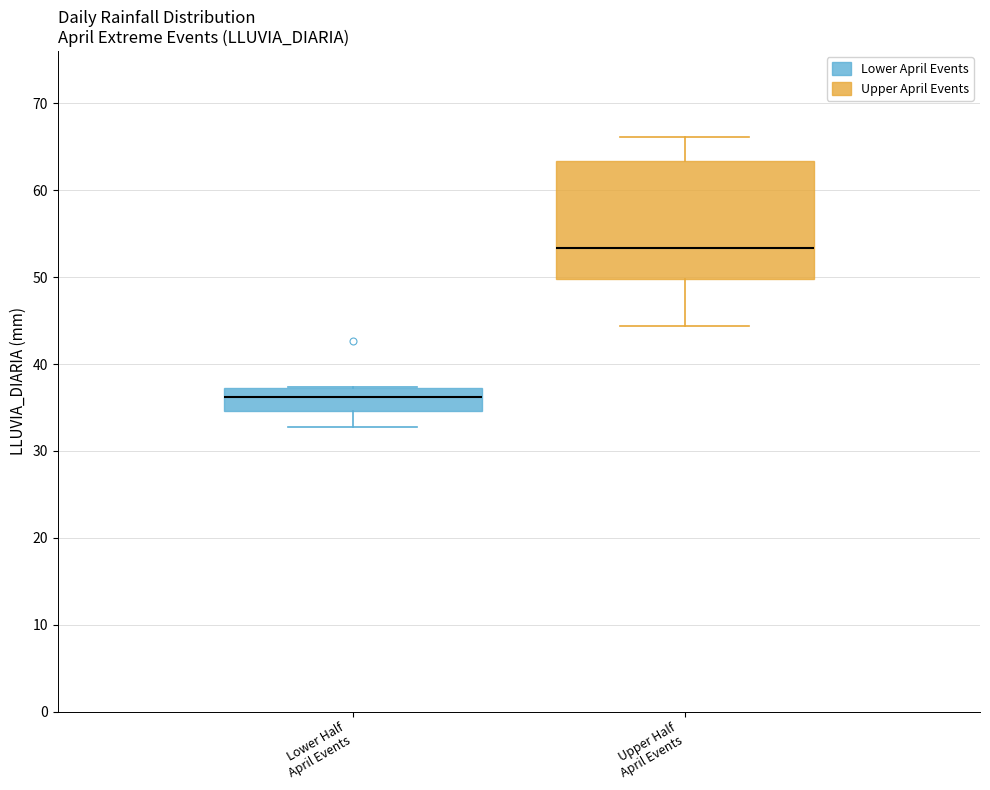

Reading left to right, read every box against the y-axis: the position of its median line, the range the box covers, and the ends of its whiskers. The values are not printed on the chart, so give them approximately, as read against the axis.

Lower Half April Events: median 36, box 35 to 37, whiskers 33 to 37
Upper Half April Events: median 53, box 50 to 63, whiskers 44 to 66